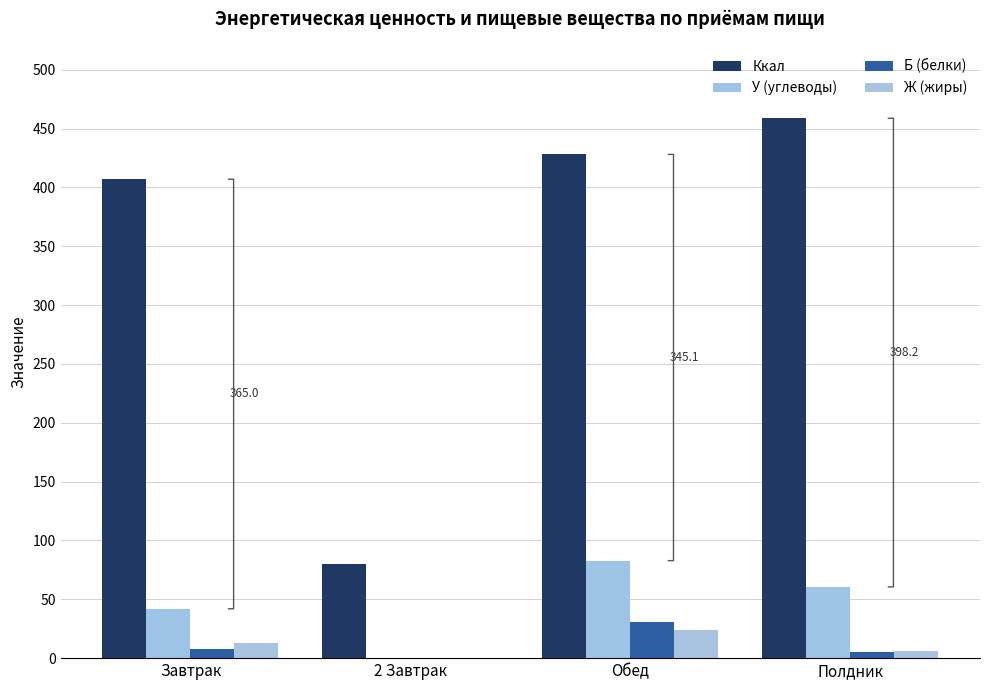

At which label is У (углеводы) closest to 41?

Завтрак